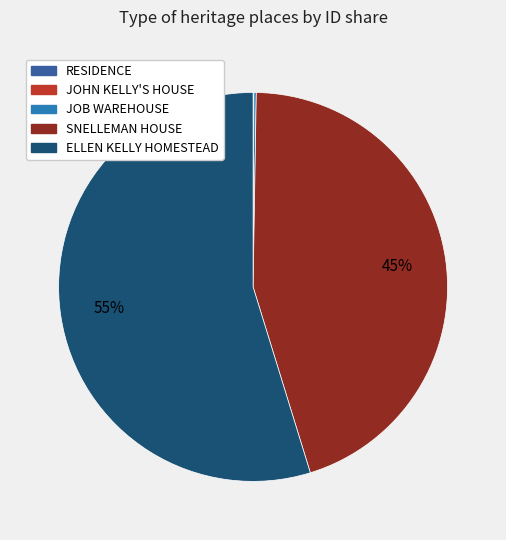

To the nearest percent, what is the average slice percentage?

20%